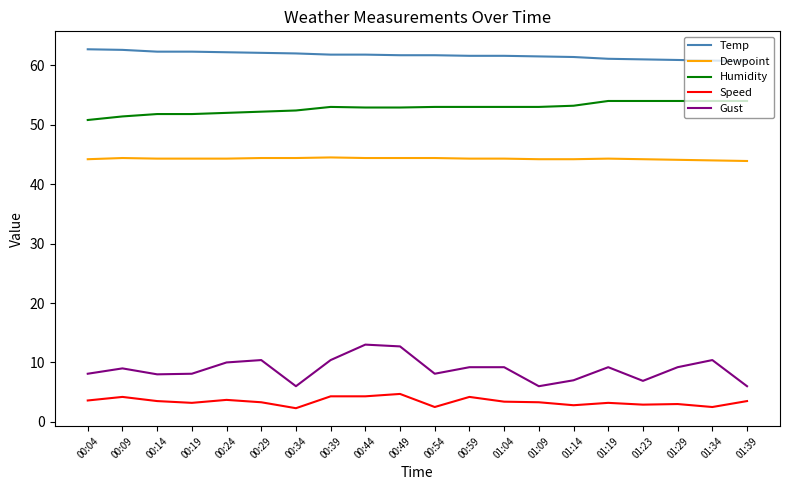

Which series has the largest range (max minus min)?

Gust